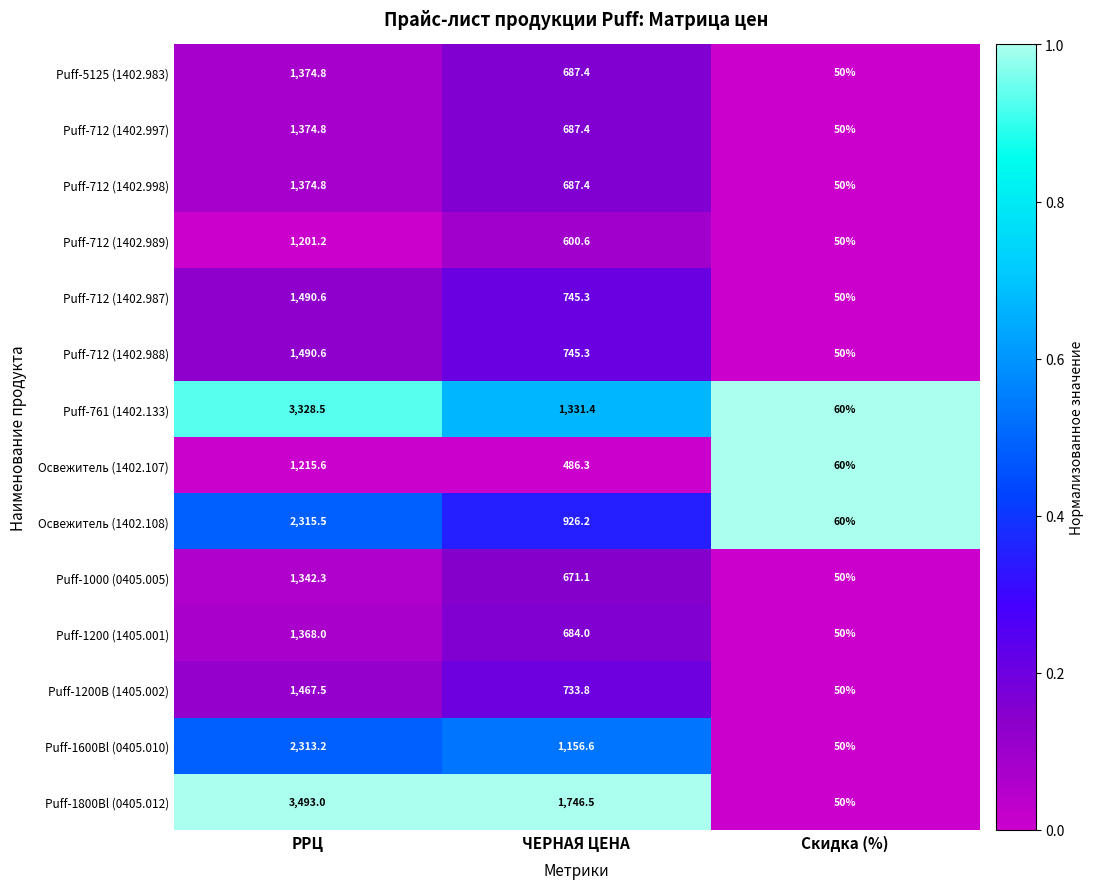

Which series has the largest total across all categories?

Puff-1800Bl (0405.012)